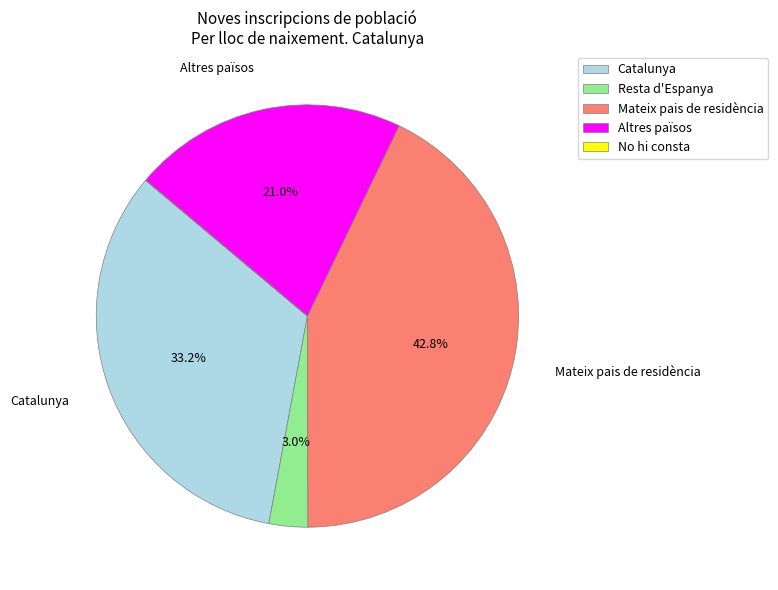

Which has a higher value, Altres països or Mateix pais de residència?

Mateix pais de residència